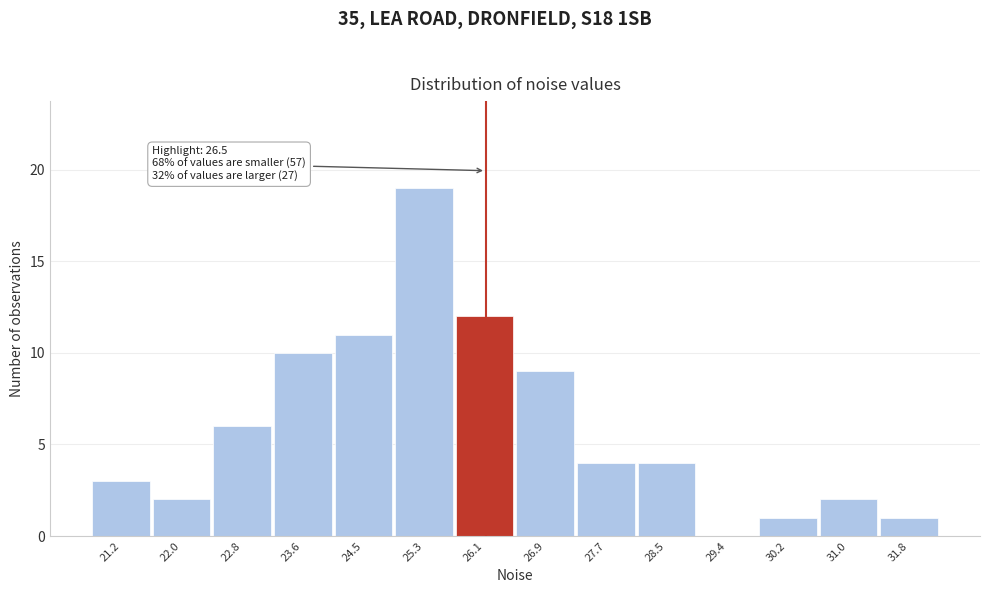

Reading left to right, list all the values displayed in this chart.

21.2=3	22.0=2	22.8=6	23.6=10	24.5=11	25.3=19	26.1=12	26.9=9	27.7=4	28.5=4	29.4=0	30.2=1	31.0=2	31.8=1